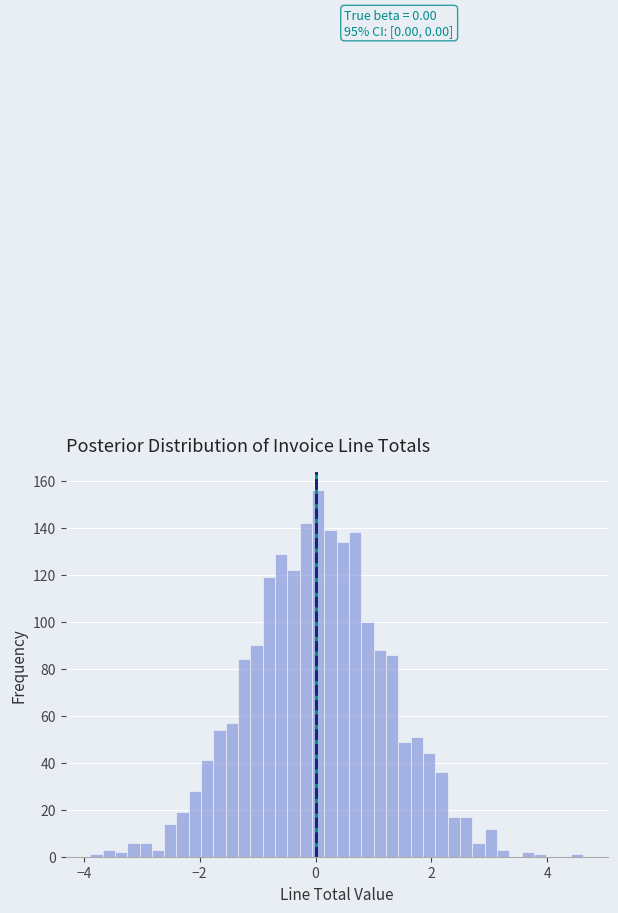

Read against the x-axis, roughly where is the centre of the tallest bar?

0.0